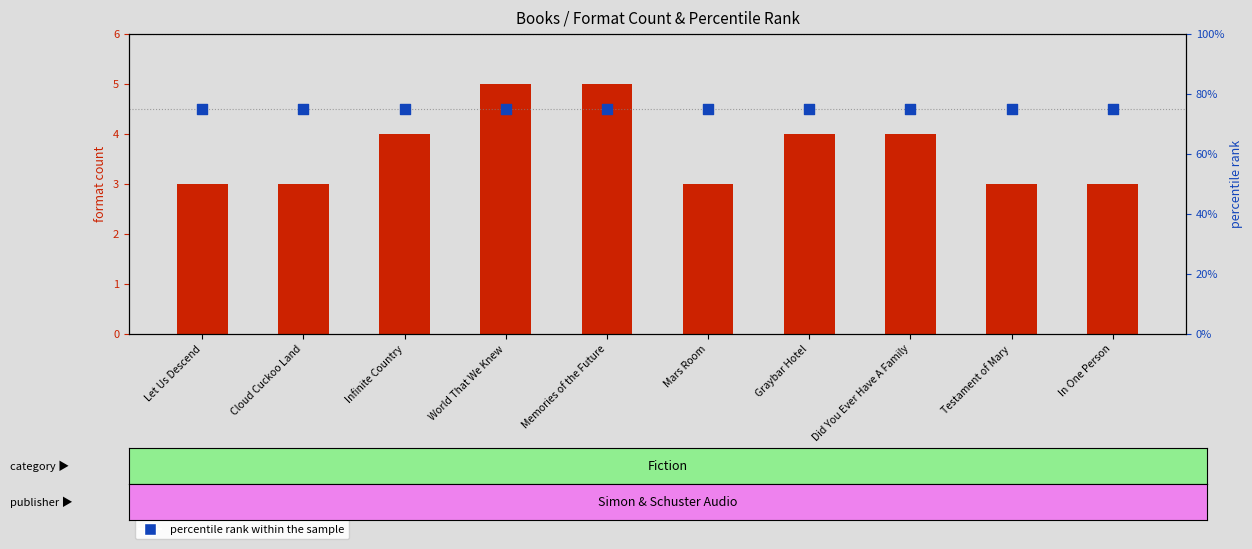

What are all the series names shown in the legend?

format count, percentile rank within the sample